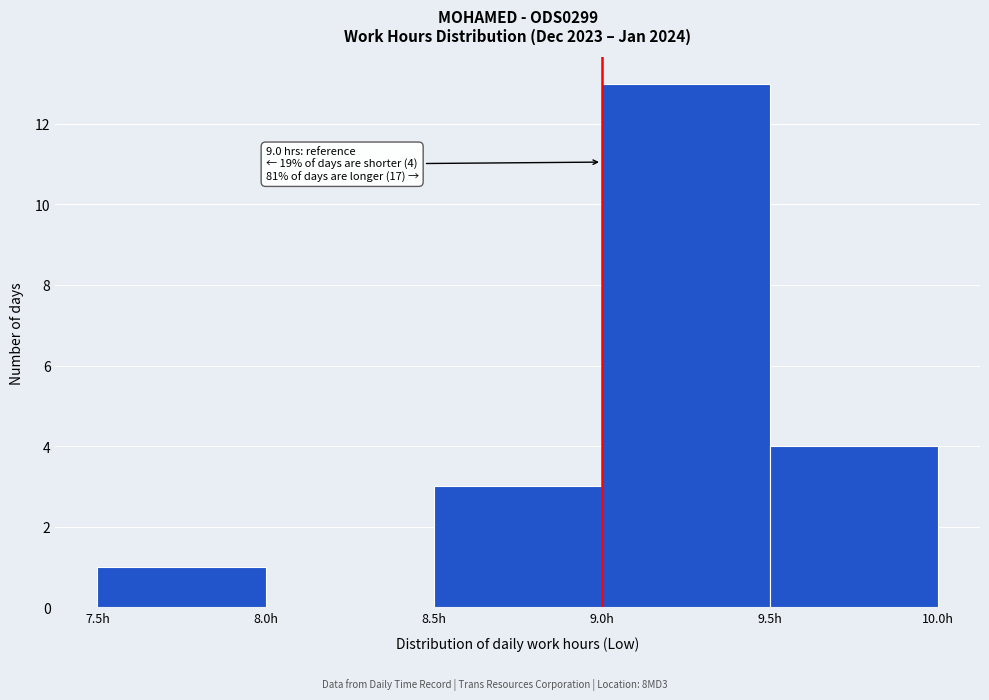

Which range on the x-axis has the tallest bar?

9.0 to 9.5